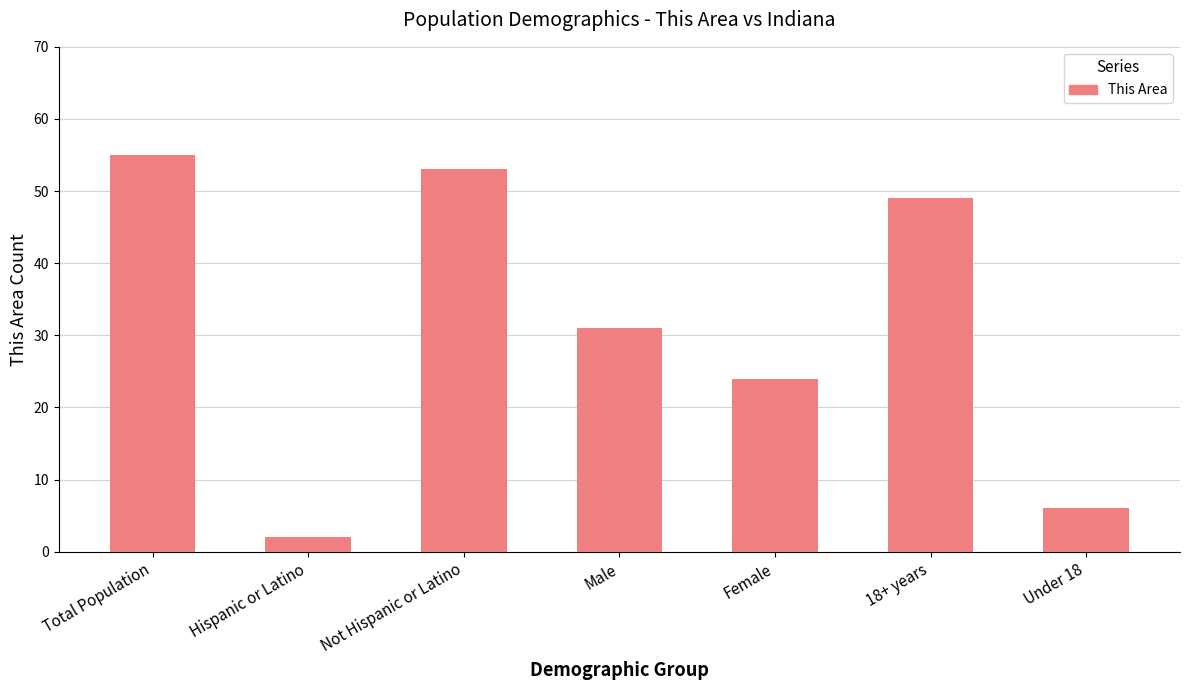

Approximately how many times larger is the value at Male compared to 18+ years?

0.6